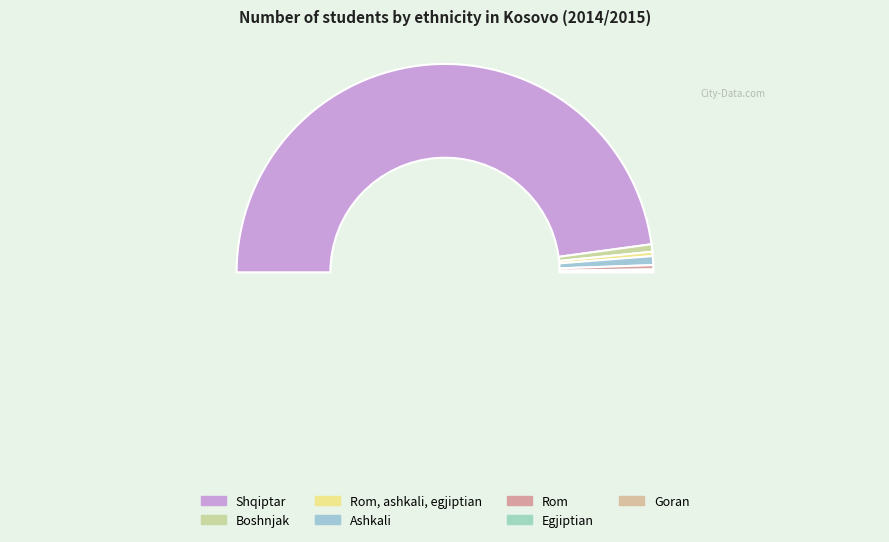

To the nearest percent, what is the average slice percentage?

14%